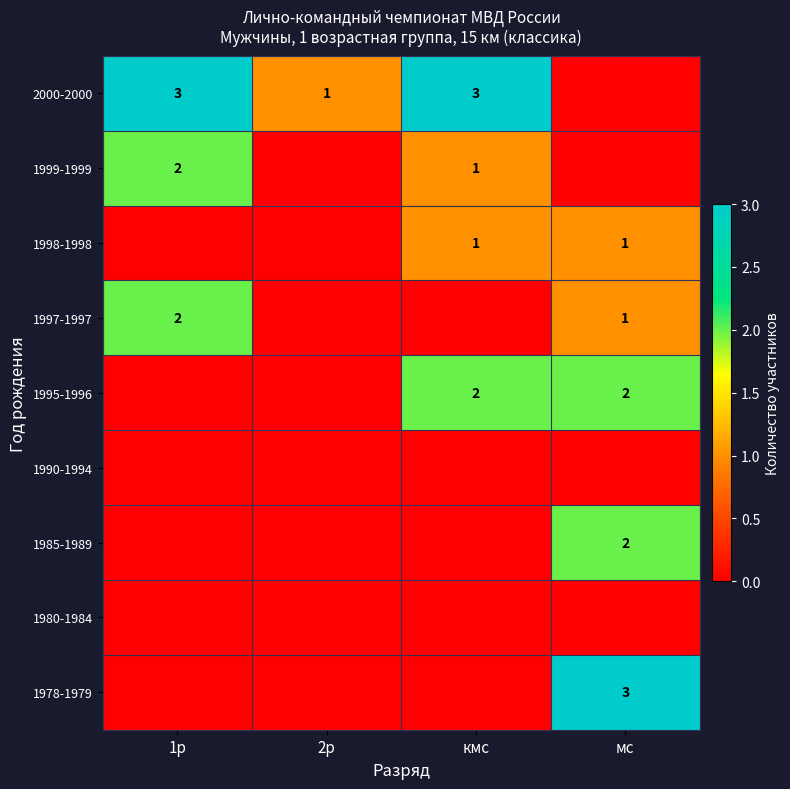

Is it true that 1997-1997 equals 2 at 1р?

True